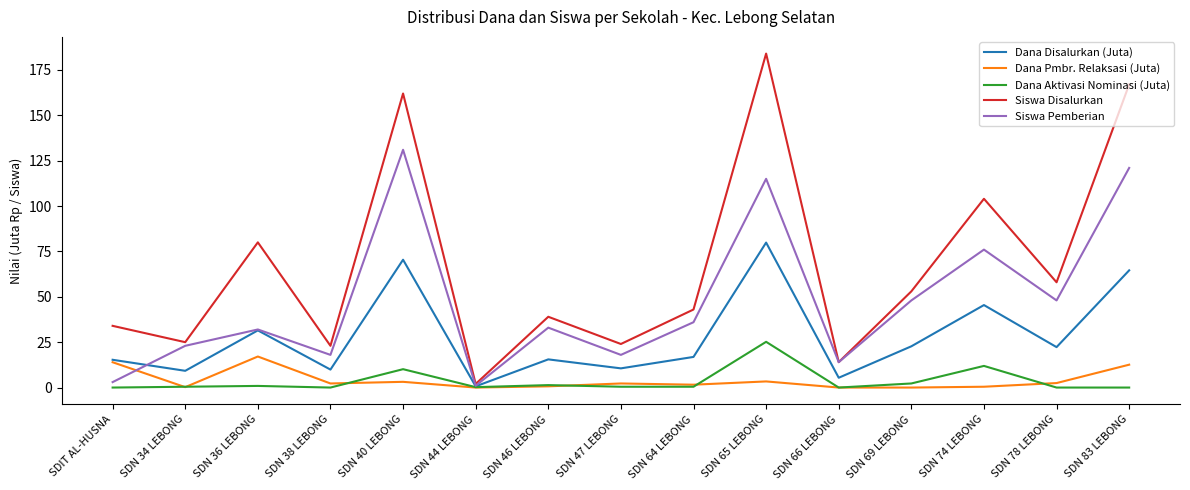

Which label corresponds to the largest value in the chart?

SDN 65 LEBONG